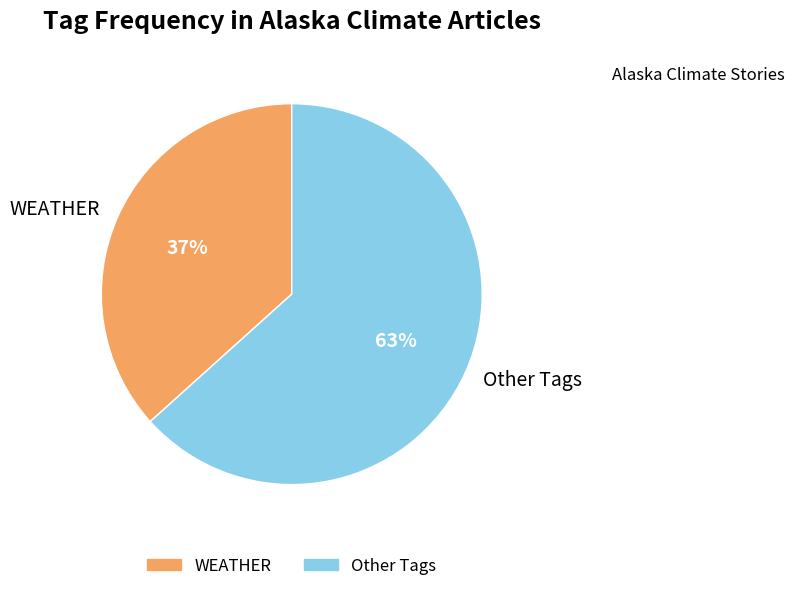

Do WEATHER and Other Tags together represent more than half of the pie?

Yes